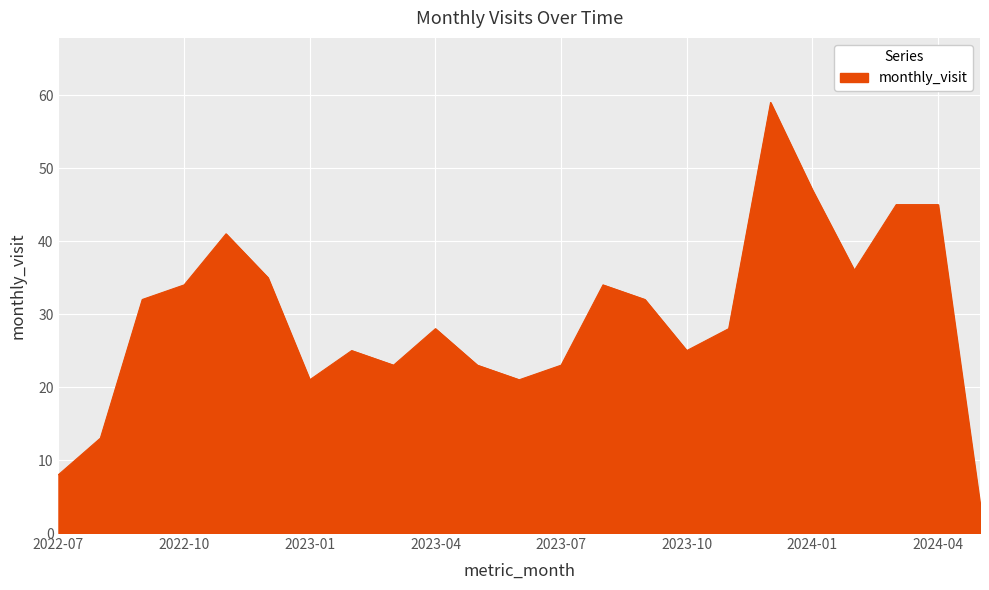

What is the maximum value shown in the chart?

59